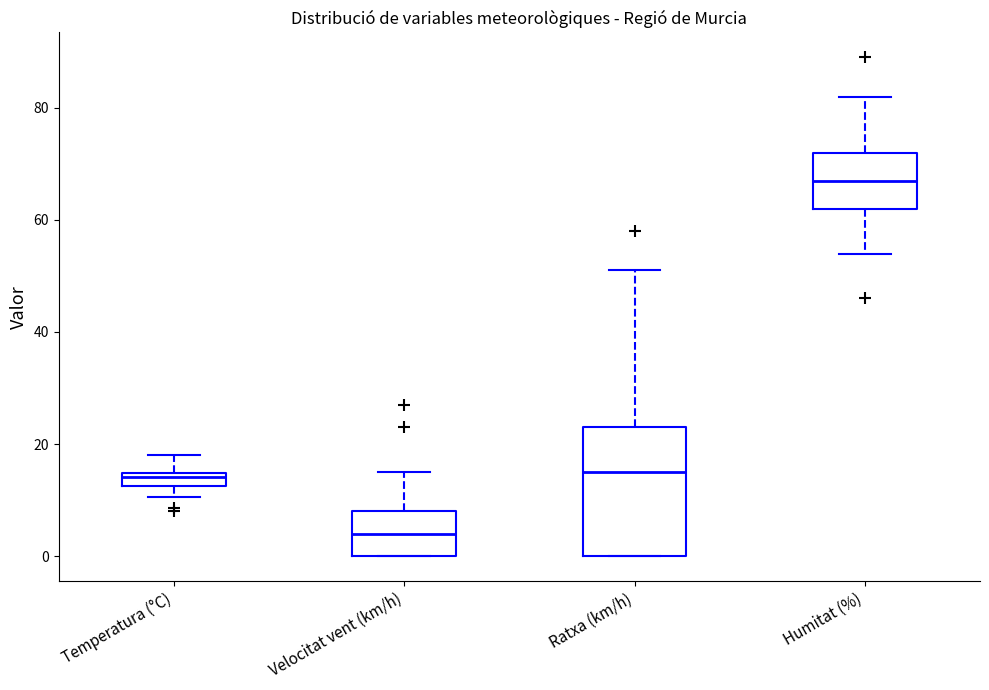

Comparing the boxes themselves (not the whiskers), which one is the tallest?

Ratxa (km/h)